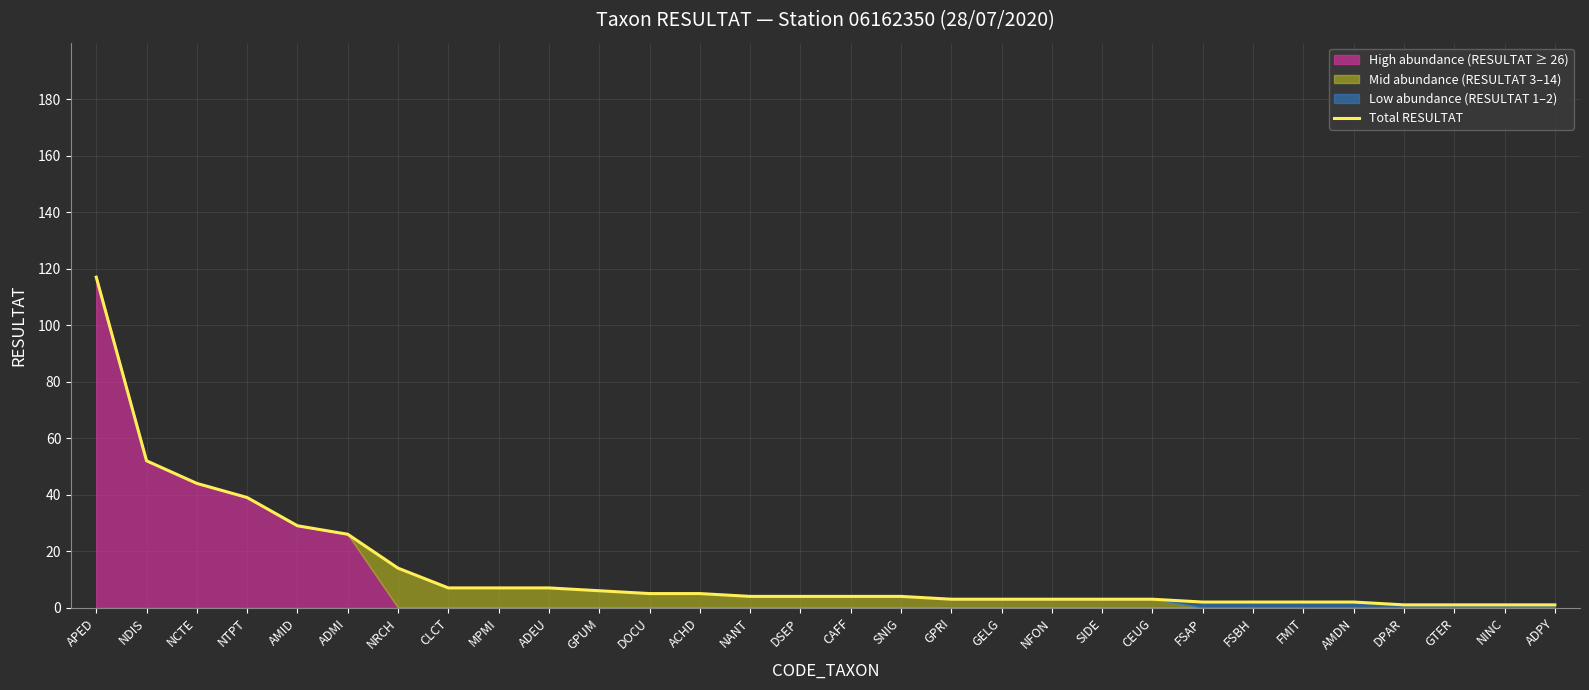

Rank the categories by value from highest to lowest.

APED, NDIS, NCTE, NTPT, AMID, ADMI, NRCH, CLCT, MPMI, ADEU, GPUM, DOCU, ACHD, NANT, DSEP, CAFF, SNIG, GPRI, GELG, NFON, SIDE, CEUG, FSAP, FSBH, FMIT, AMDN, DPAR, GTER, NINC, ADPY